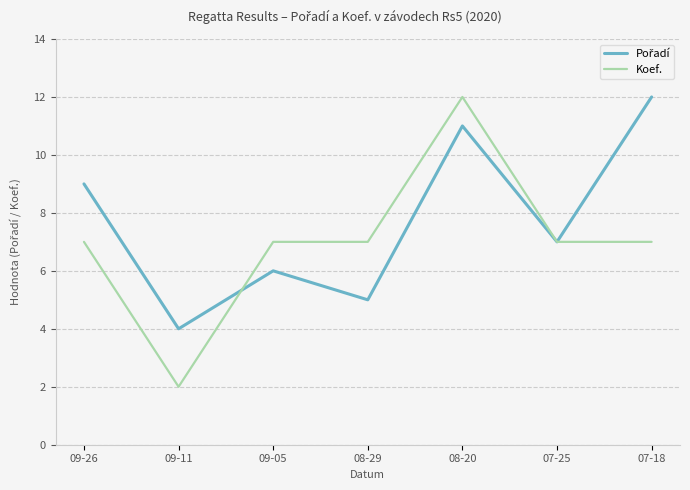

Which series changed the most between 09-11 and 08-20?

Koef.